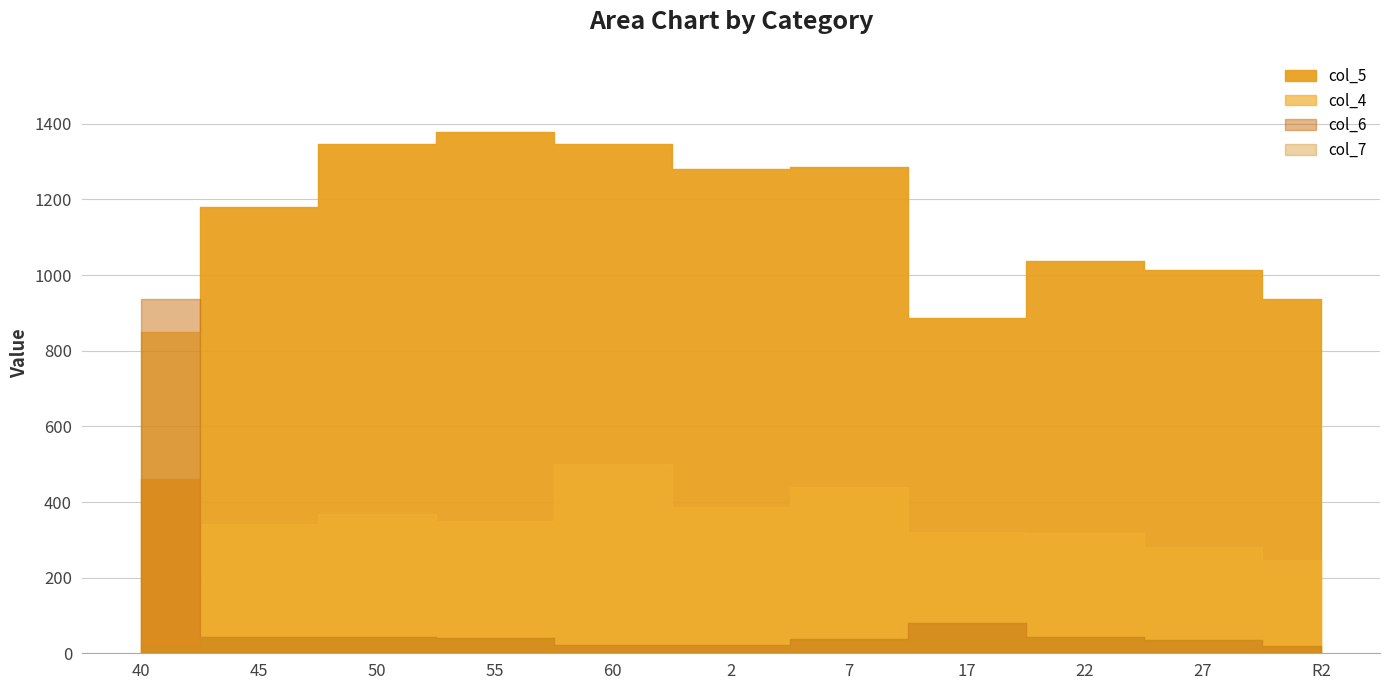

How many data points in col_6 are less than 41?

5